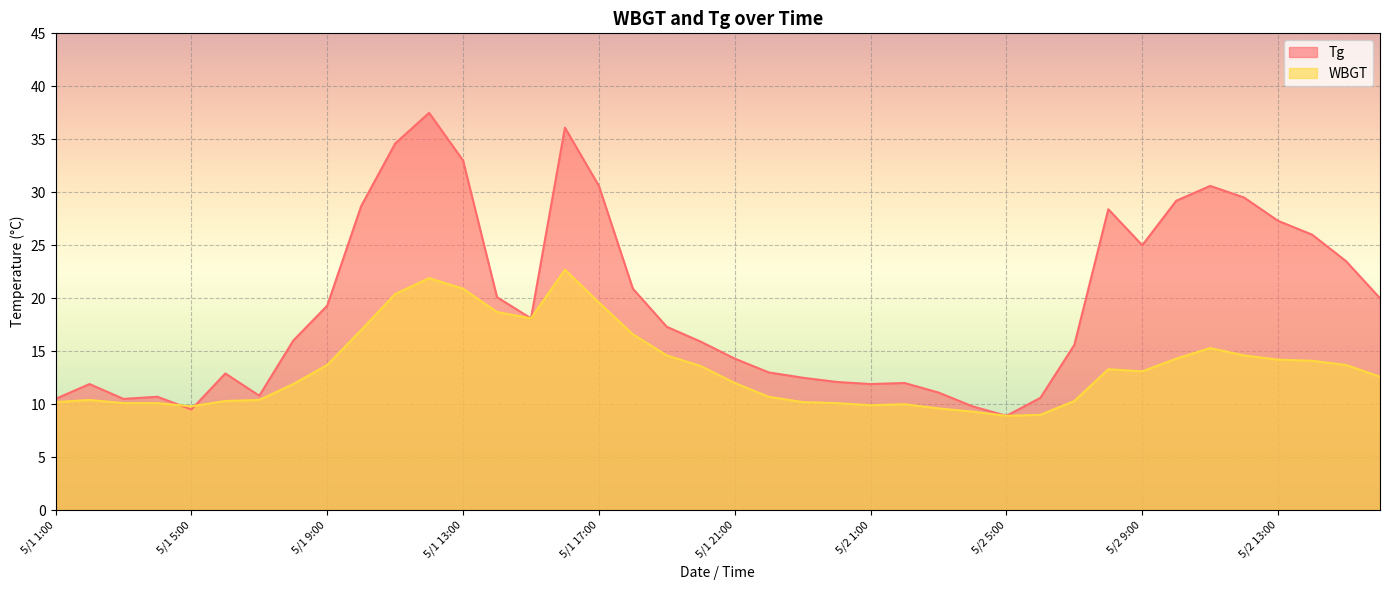

Which category has the highest value across all series?

5/1 12:00